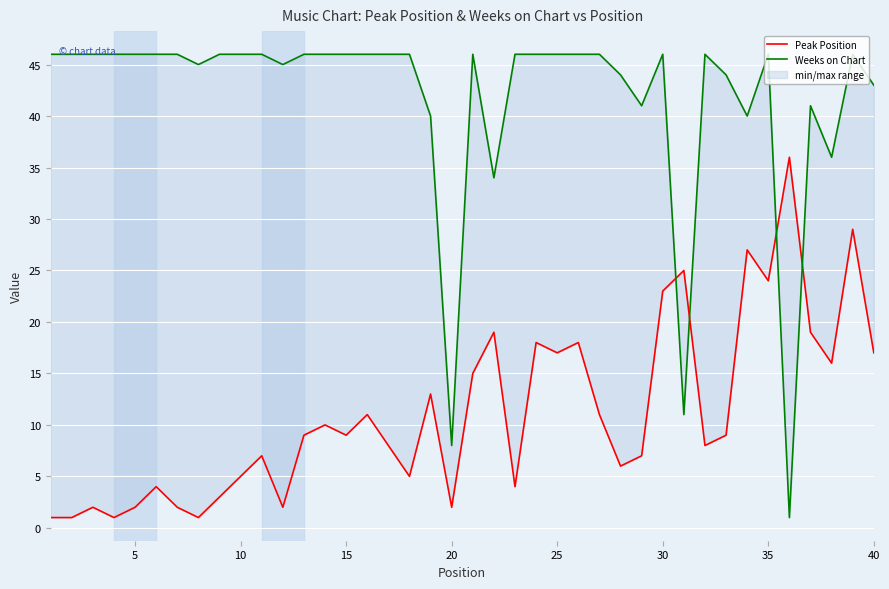

Rank the series by their maximum value, from lowest to highest.

Peak Position, Weeks on Chart